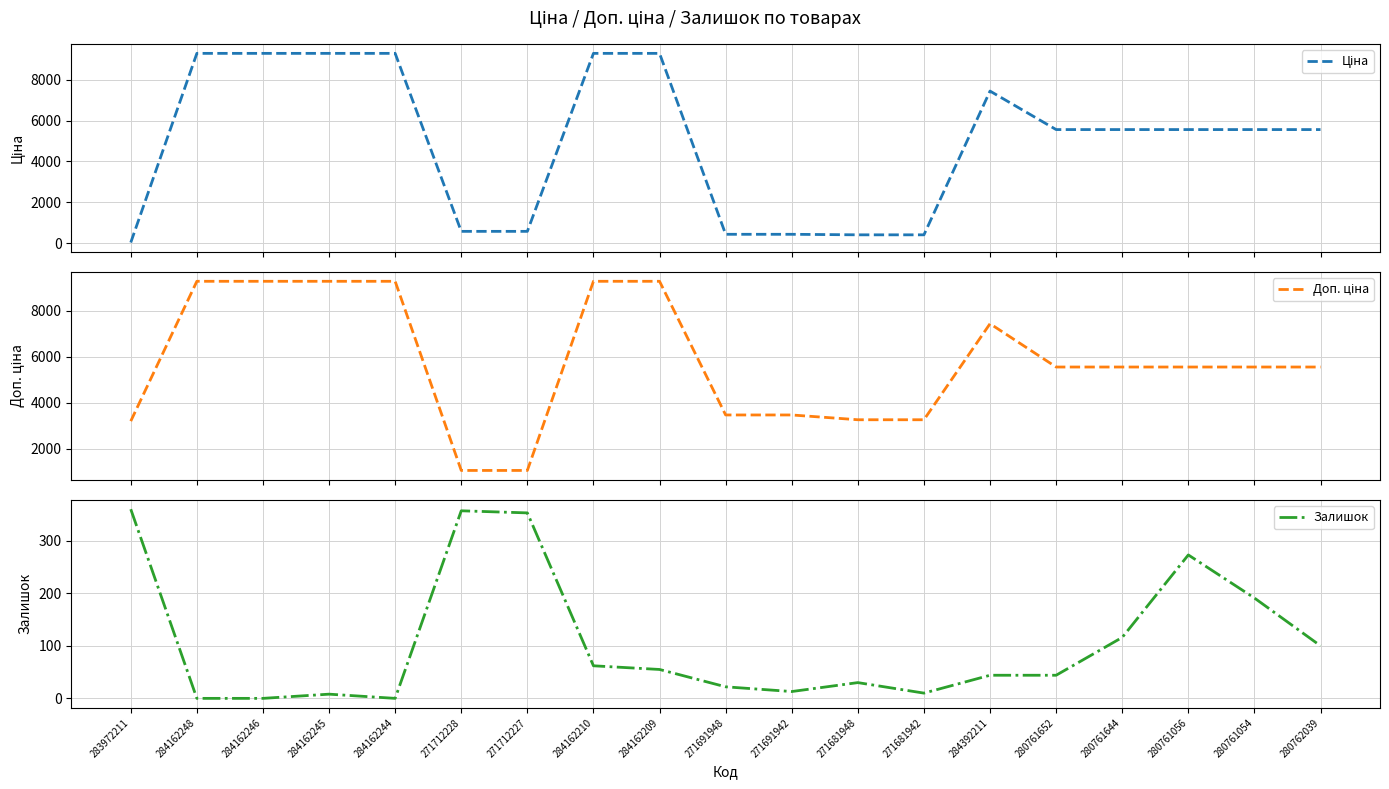

Which series has the widest spread of values?

Ціна